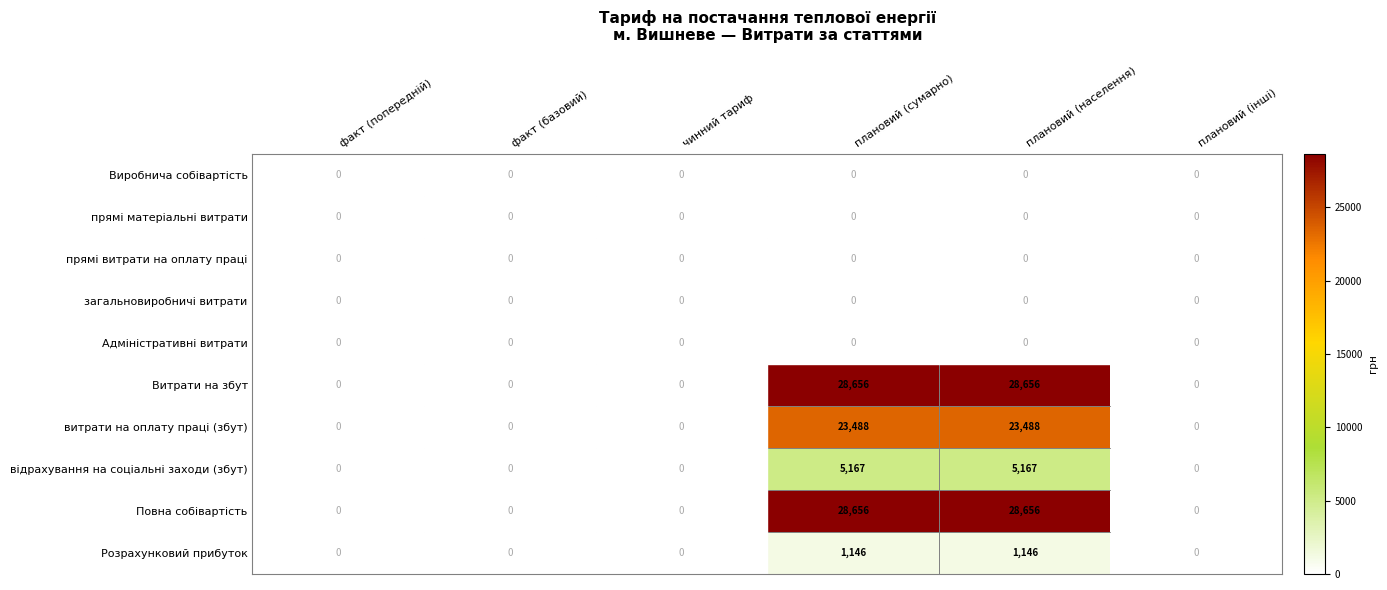

What is the total value across all series at плановий (населення)?

87113